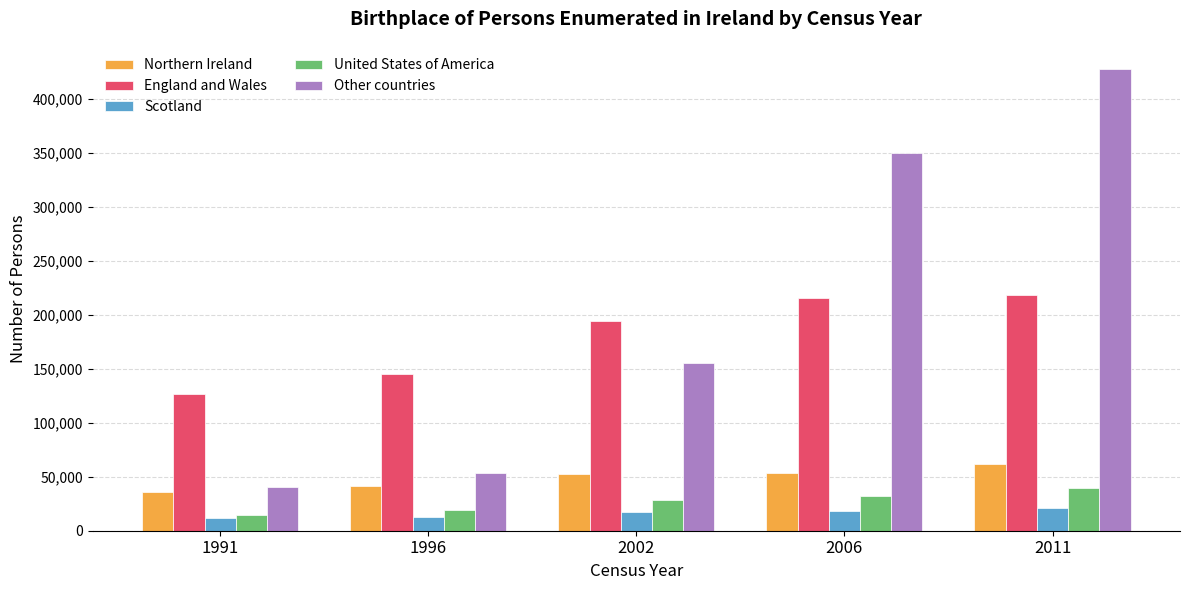

How many bars are there in each group?

5